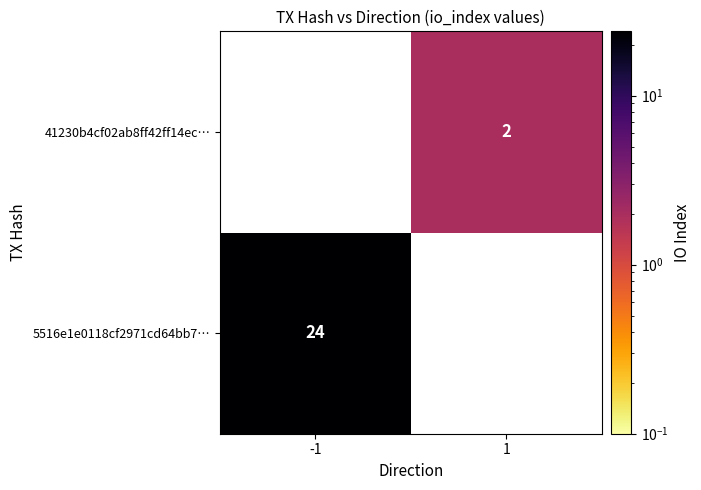

At which category does the chart reach its peak across all series?

-1